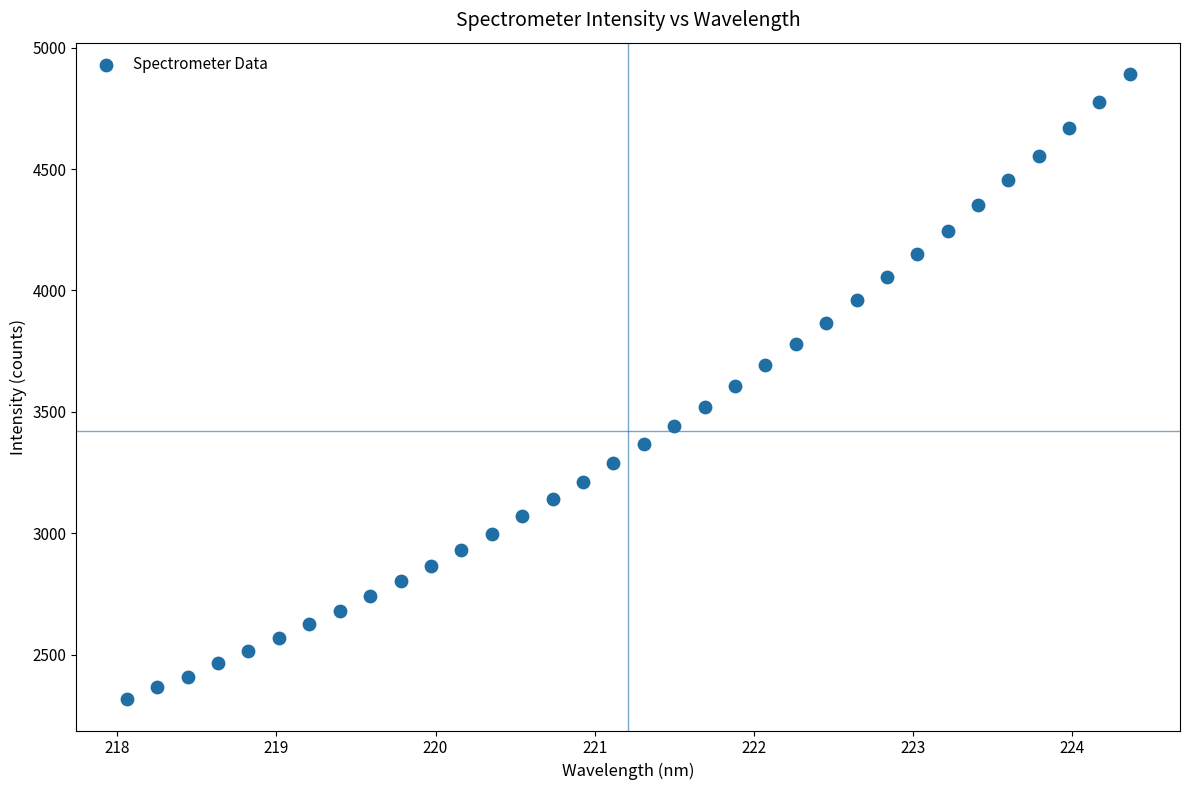

What is the range of Y values (max minus min)?

2575.1